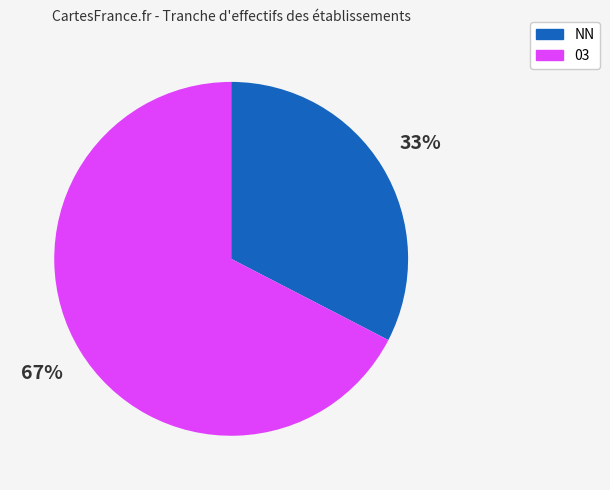

Count the number of slices in the pie.

2